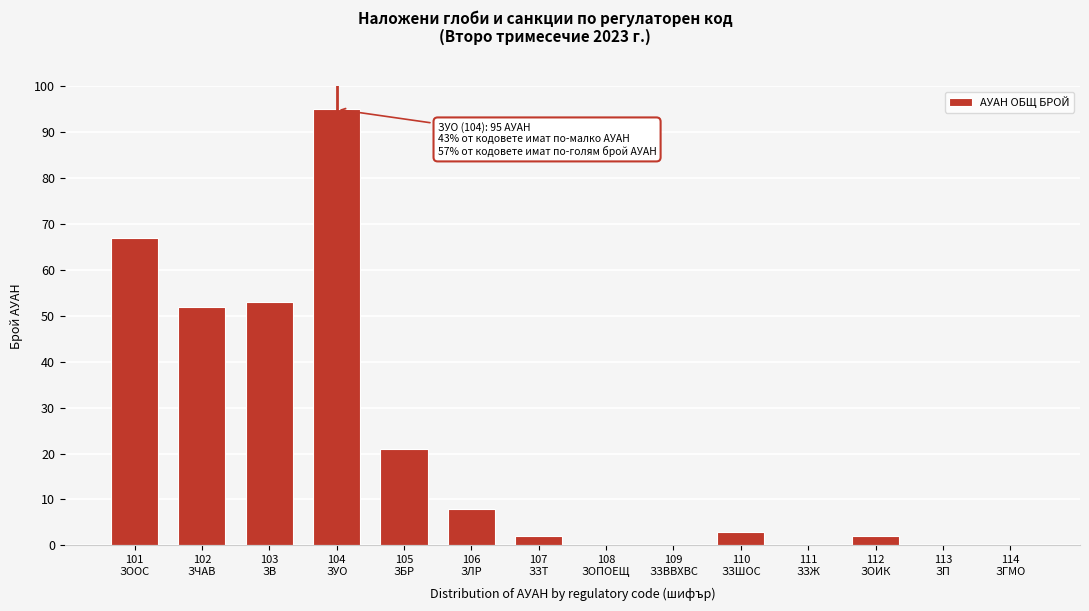

What is the sum of all values?

303